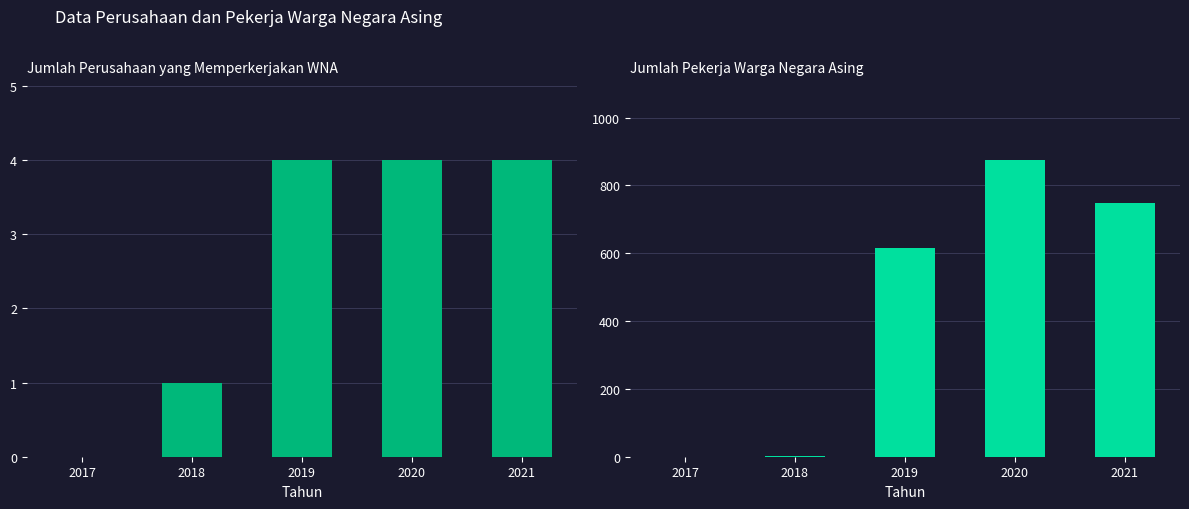

The value of Jumlah Perusahaan yang Memperkerjakan WNA at 2019 is 3. True or false?

False